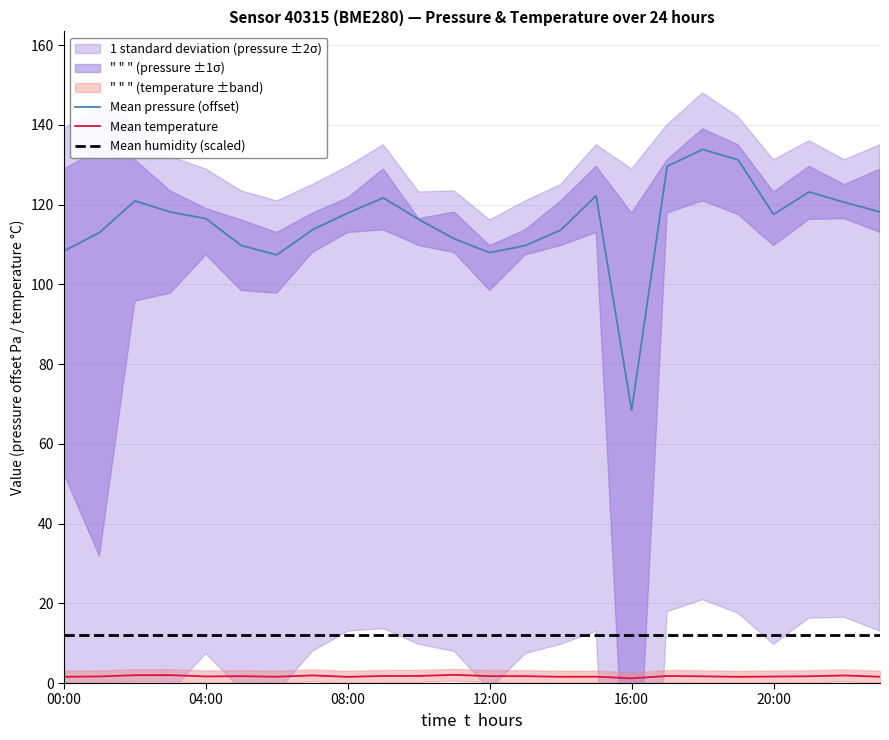

What is the minimum value shown in the chart?

1.2